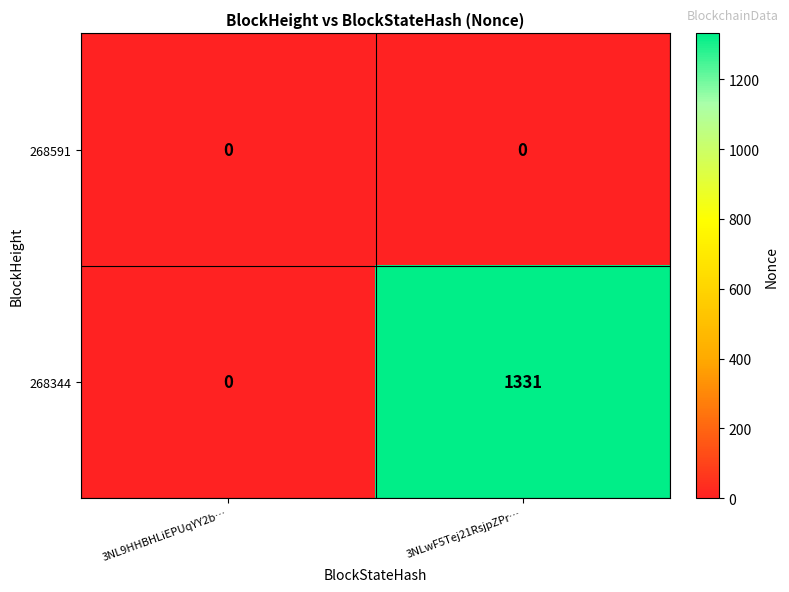

List the series in order of their peak value, highest first.

268344, 268591